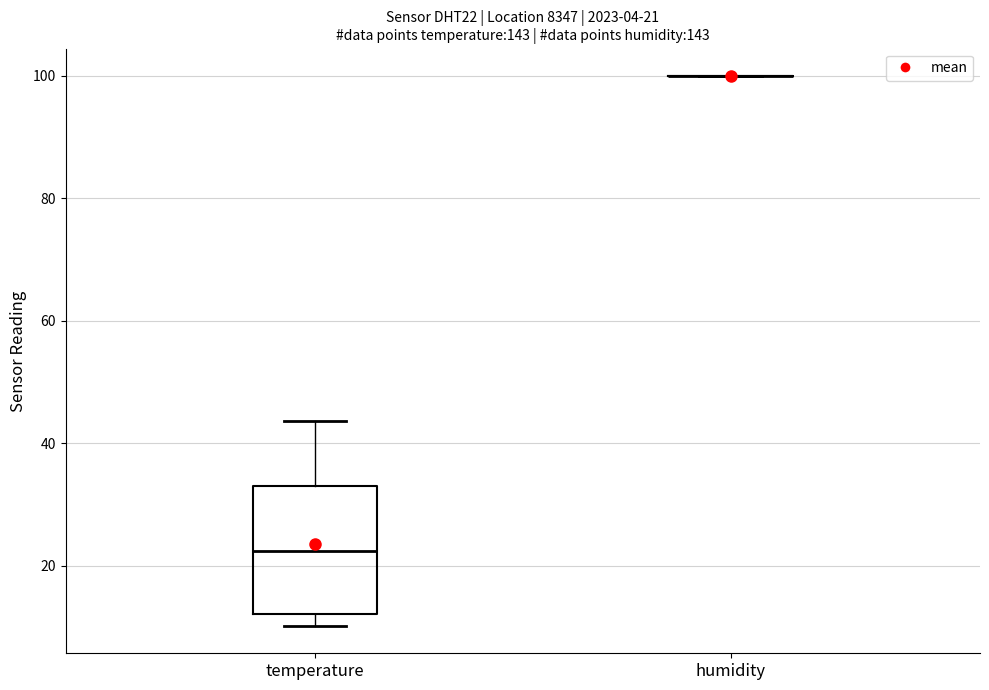

Comparing the boxes themselves (not the whiskers), which one is the tallest?

temperature